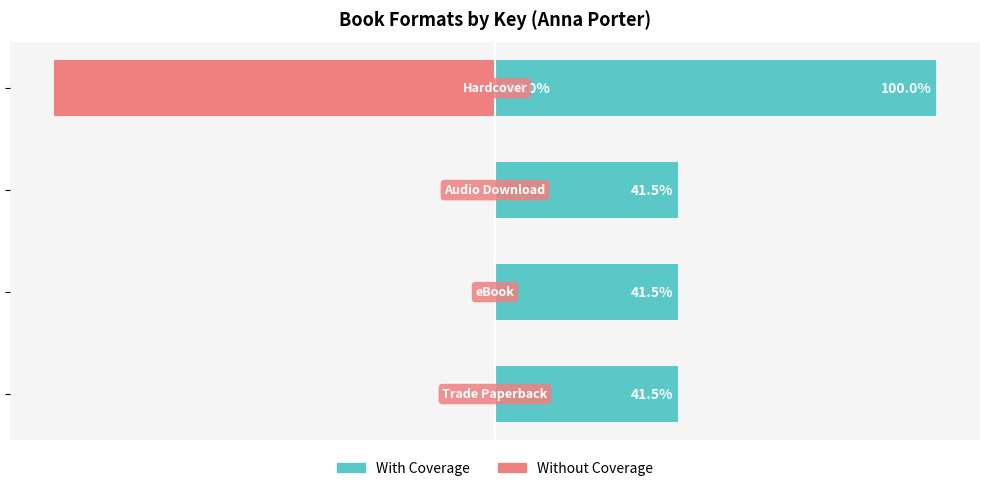

How many groups of bars are there?

4